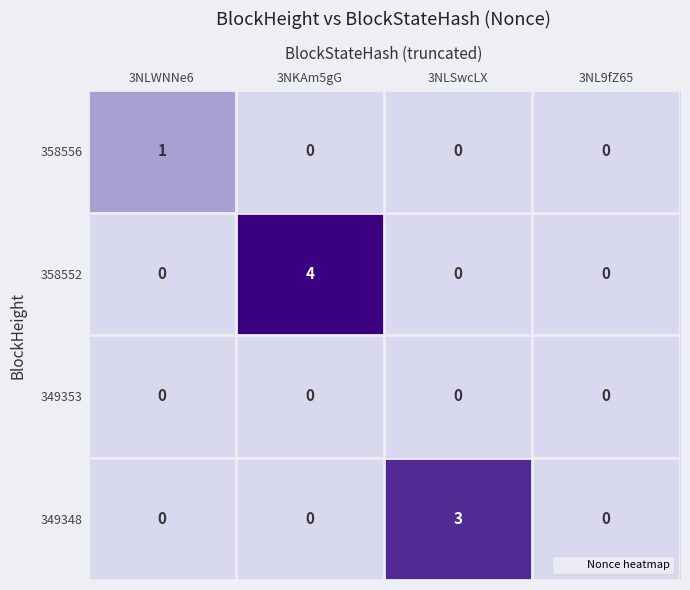

At which category is the sum across all series the highest?

3NKAm5gG